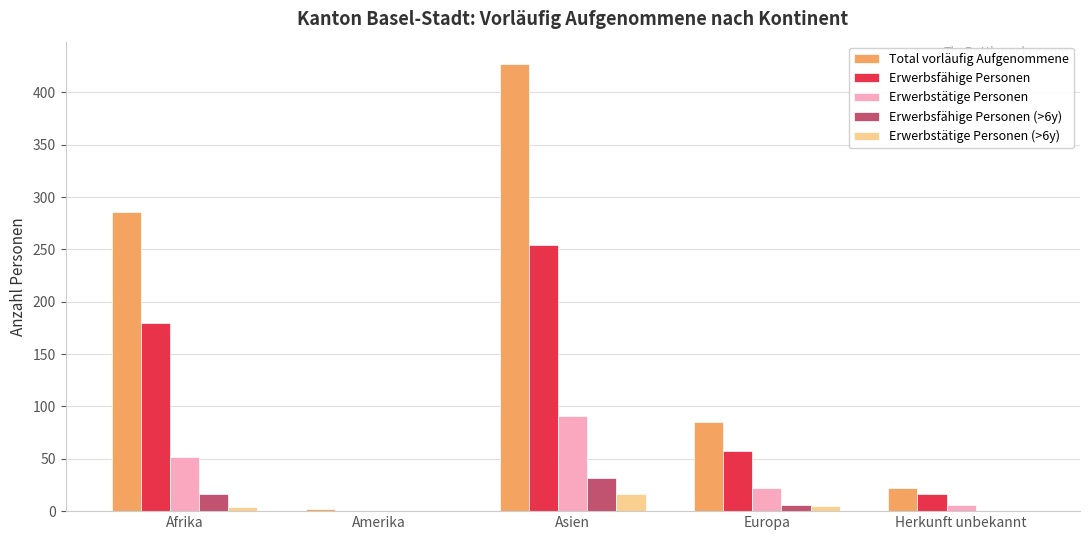

What is the spread (max minus min) of values at Amerika?

2